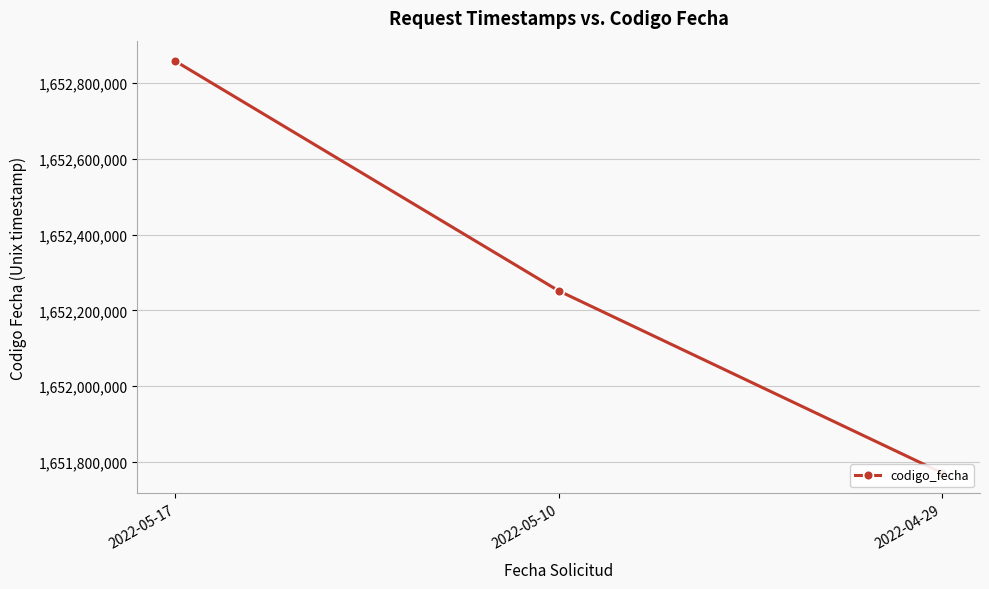

Which has a higher value, 2022-05-17 or 2022-05-10?

2022-05-17